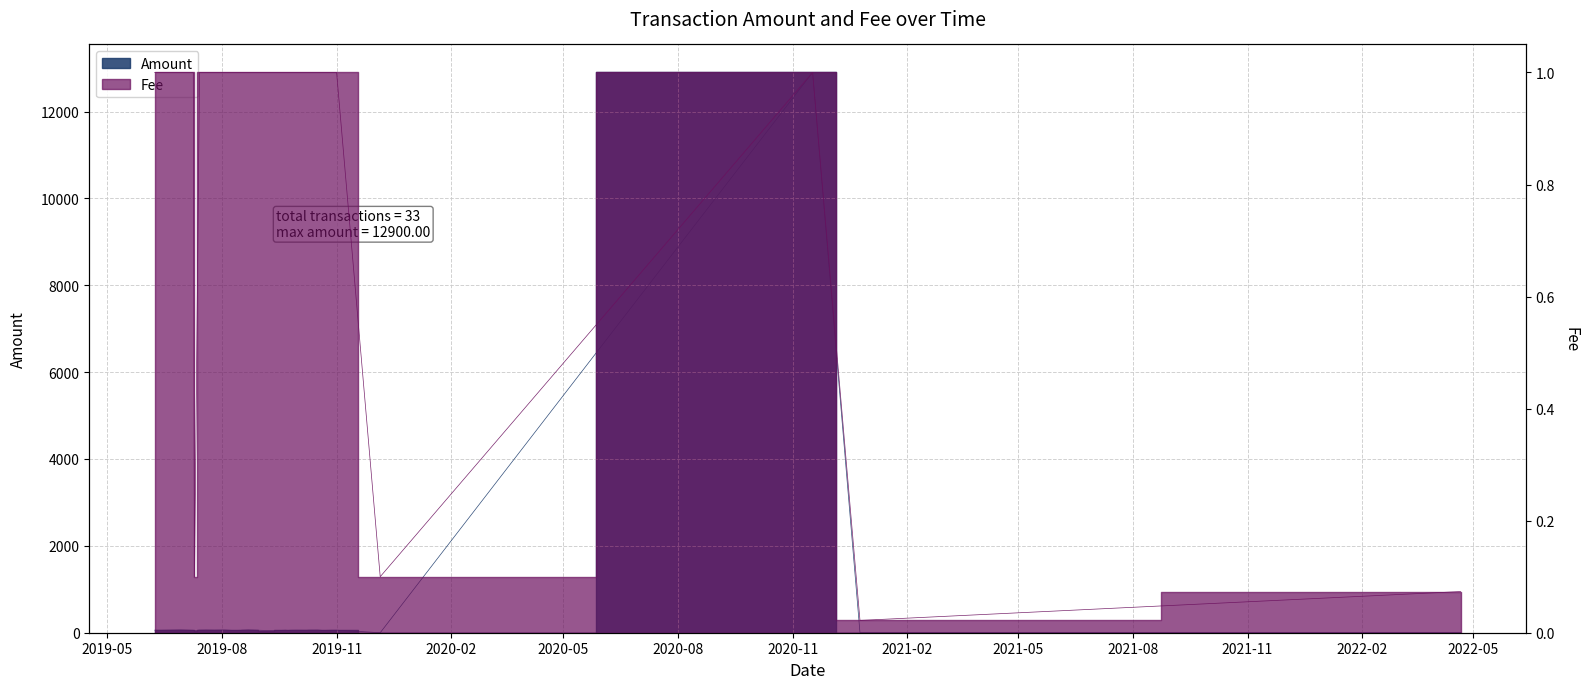

What is the average value of the Amount series?

440.4